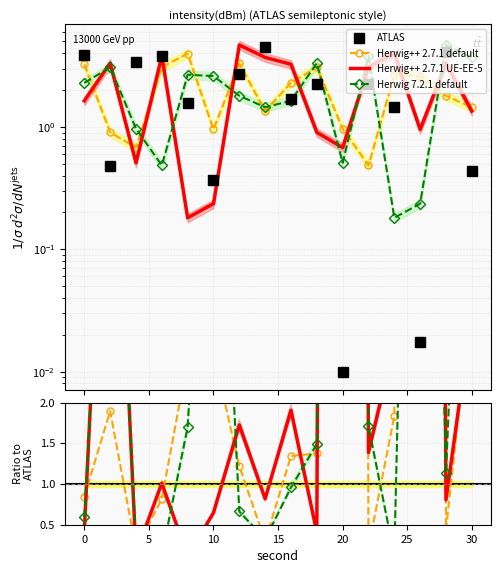

Where does the Herwig++ 2.7.1 UE-EE-5 series first go above 3?

2